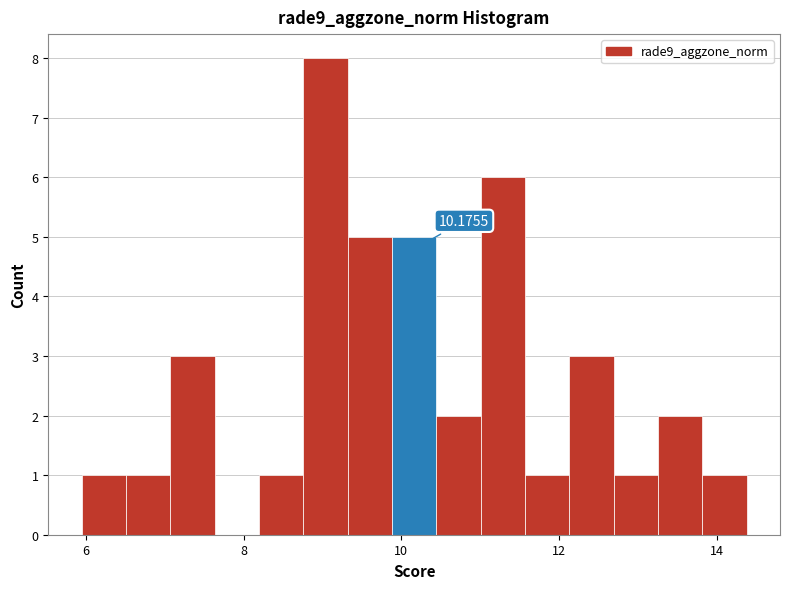

Around what value on the x-axis is the tallest bar? Give the approximate position of its centre, as read against the axis.

9.0